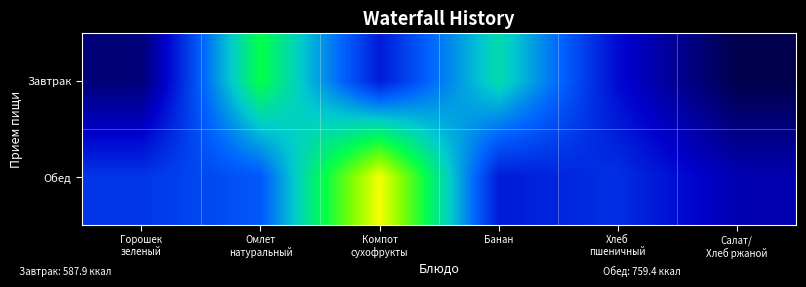

What is the total value across all series at Банан?

270.0